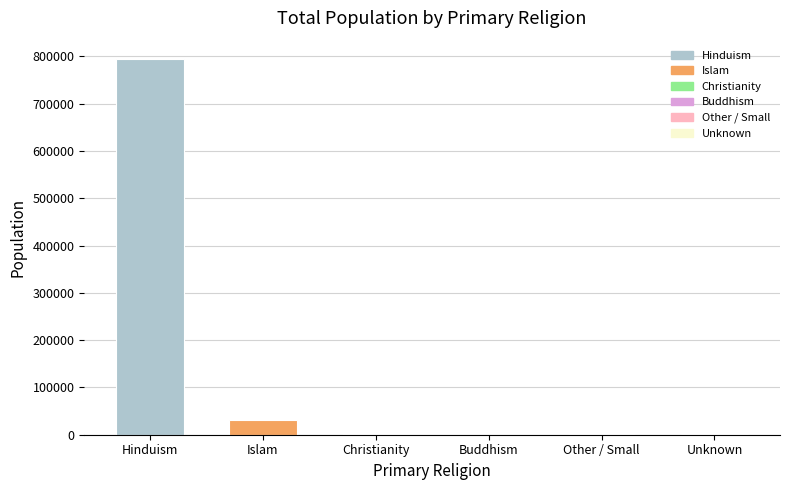

What is the maximum value shown in the chart?

793460